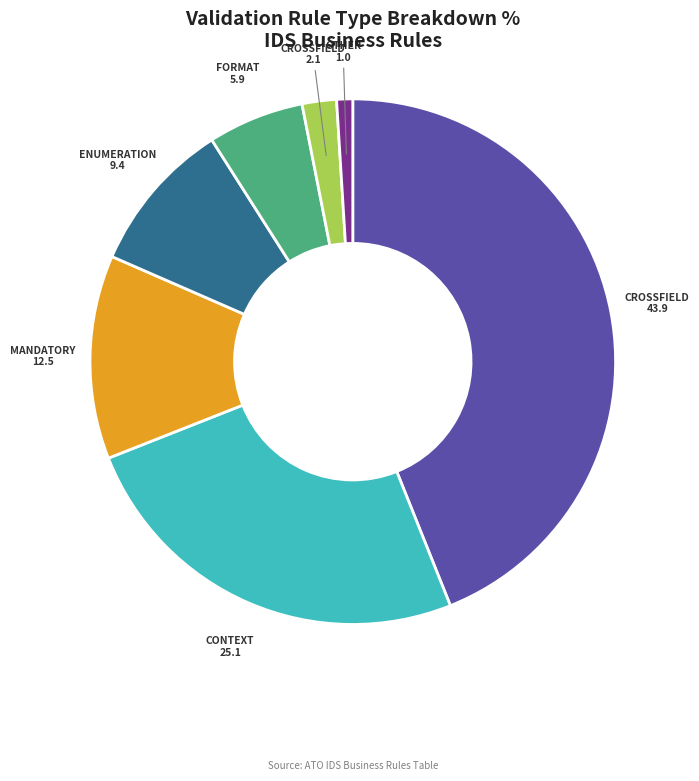

Does any single category account for the majority?

No